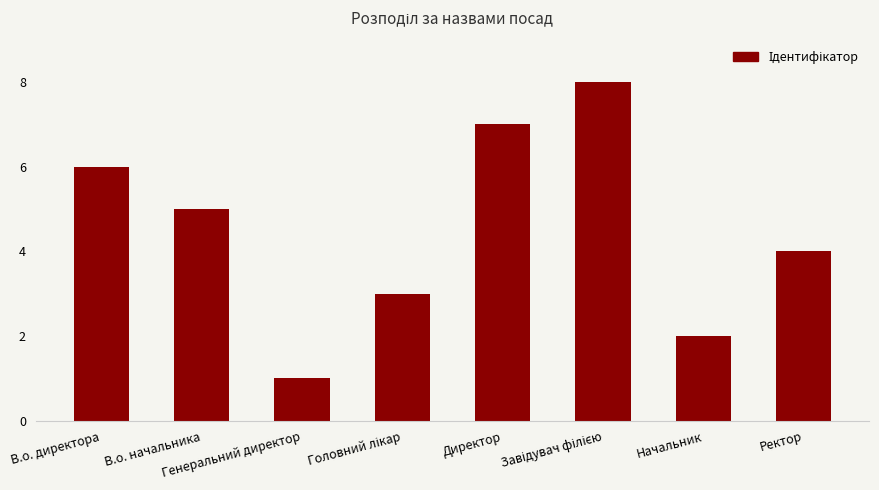

What is the greatest value displayed?

8